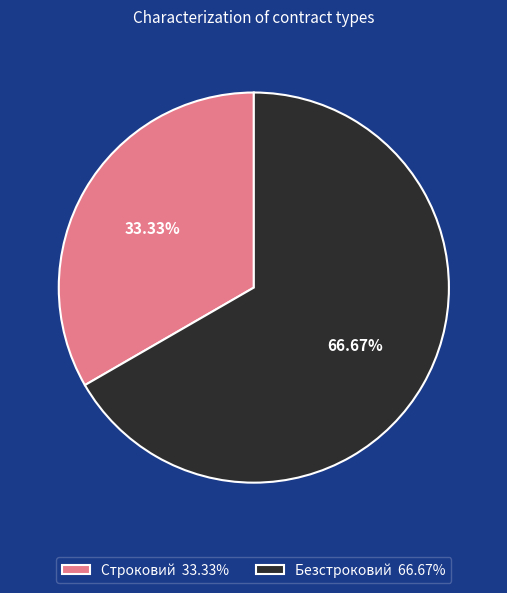

Is there a majority slice in this chart?

Yes